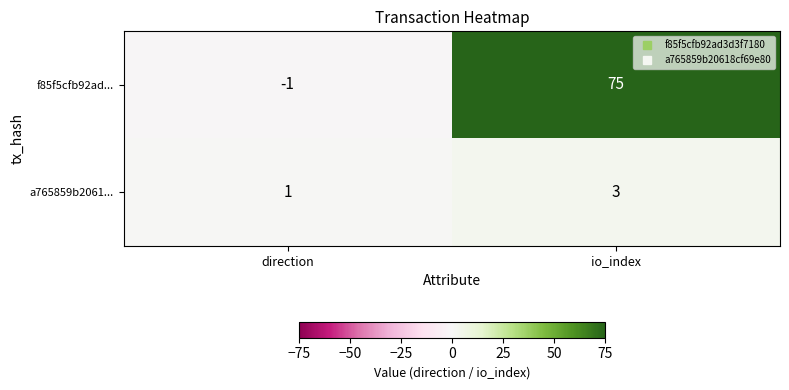

Which series has the largest total across all categories?

f85f5cfb92ad...